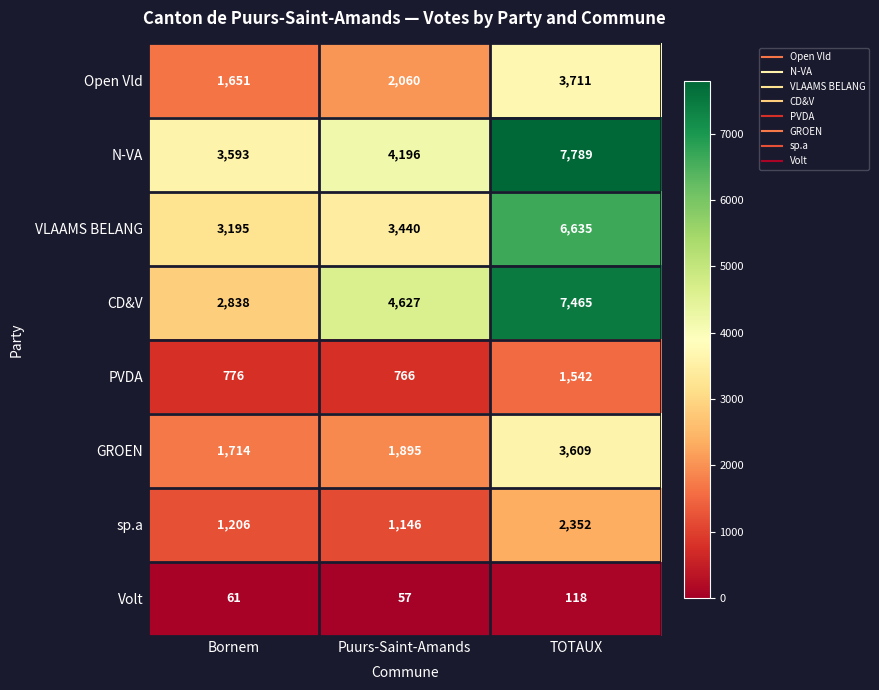

Between Bornem and Puurs-Saint-Amands, which series saw the biggest shift?

CD&V